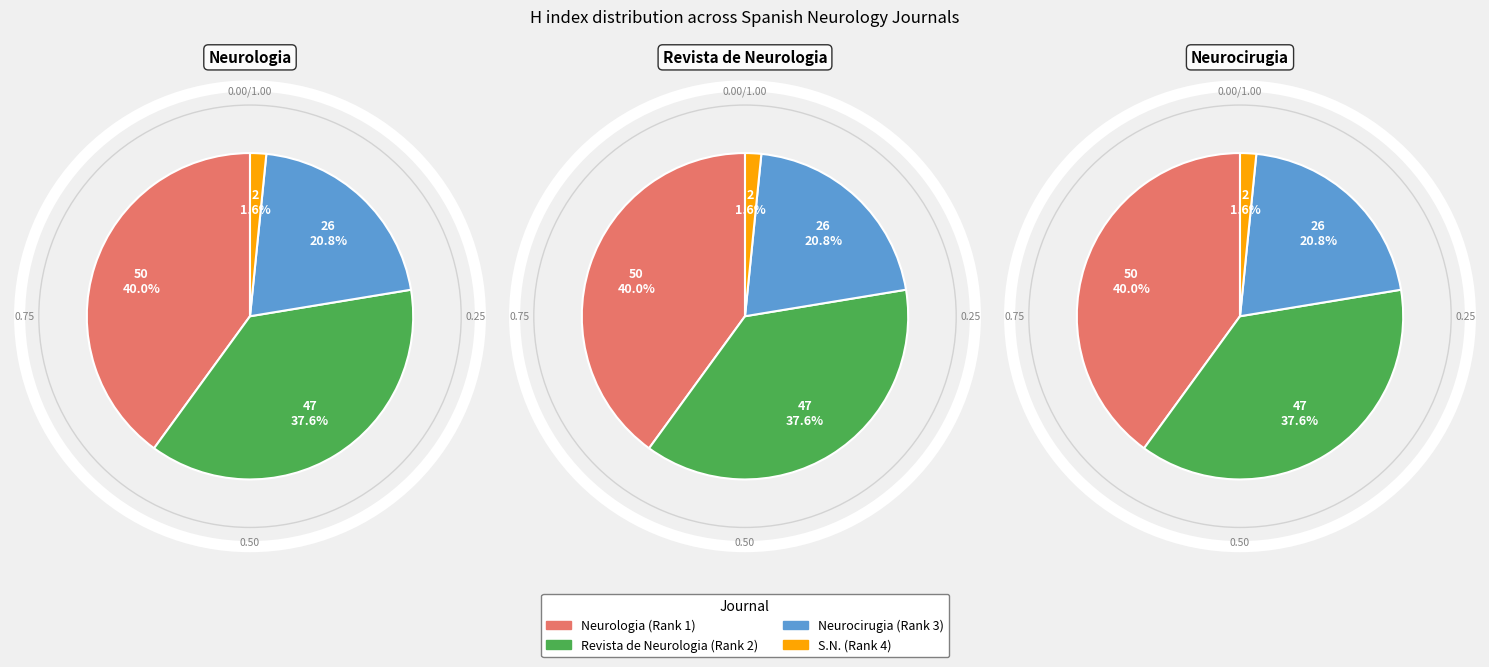

What is the ratio of the value at Neurologia (Rank 1) to the value at Neurocirugia (Rank 3)?

1.9